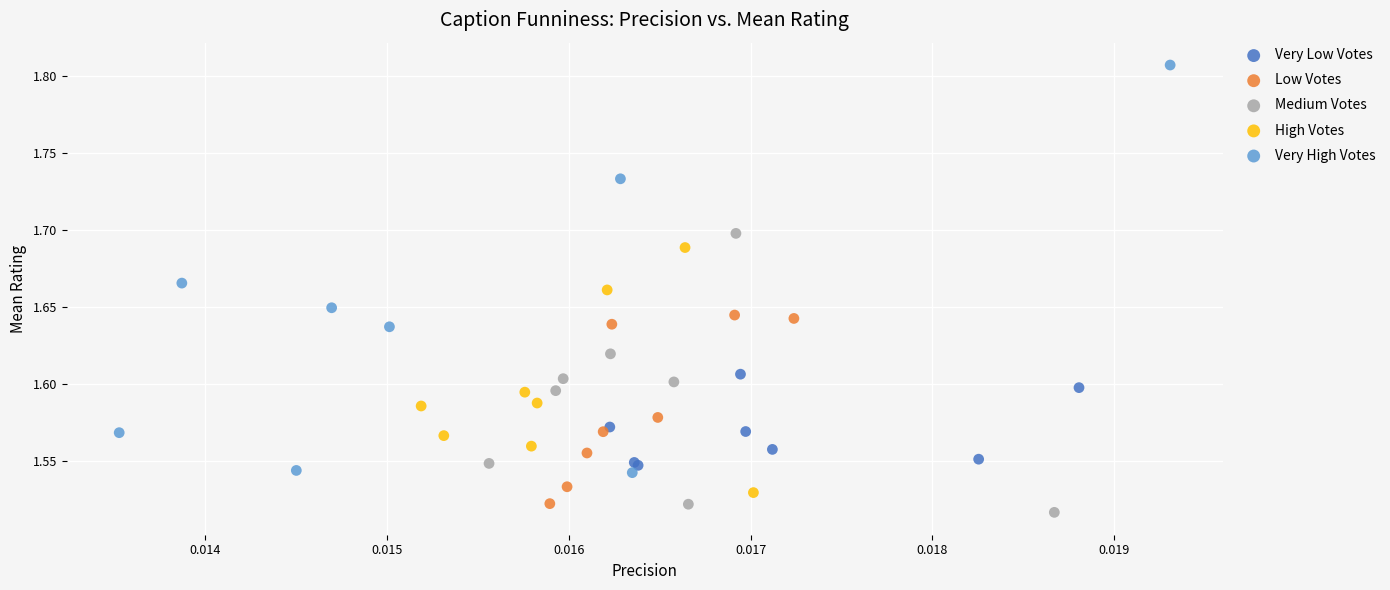

Which series has the largest Y range (max minus min)?

Very High Votes